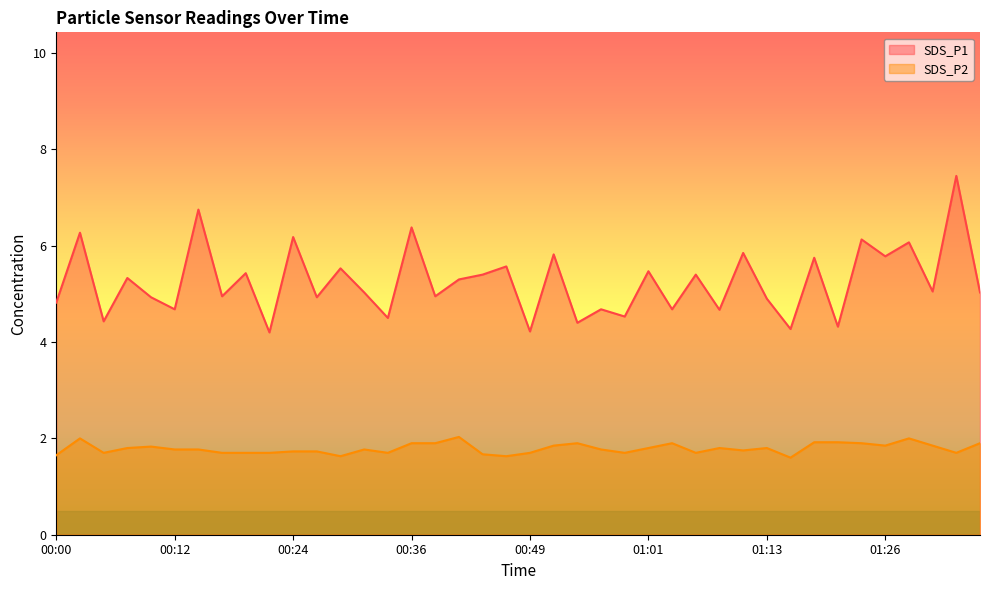

What is the approximate value of SDS_P2 at 01:31?

1.9